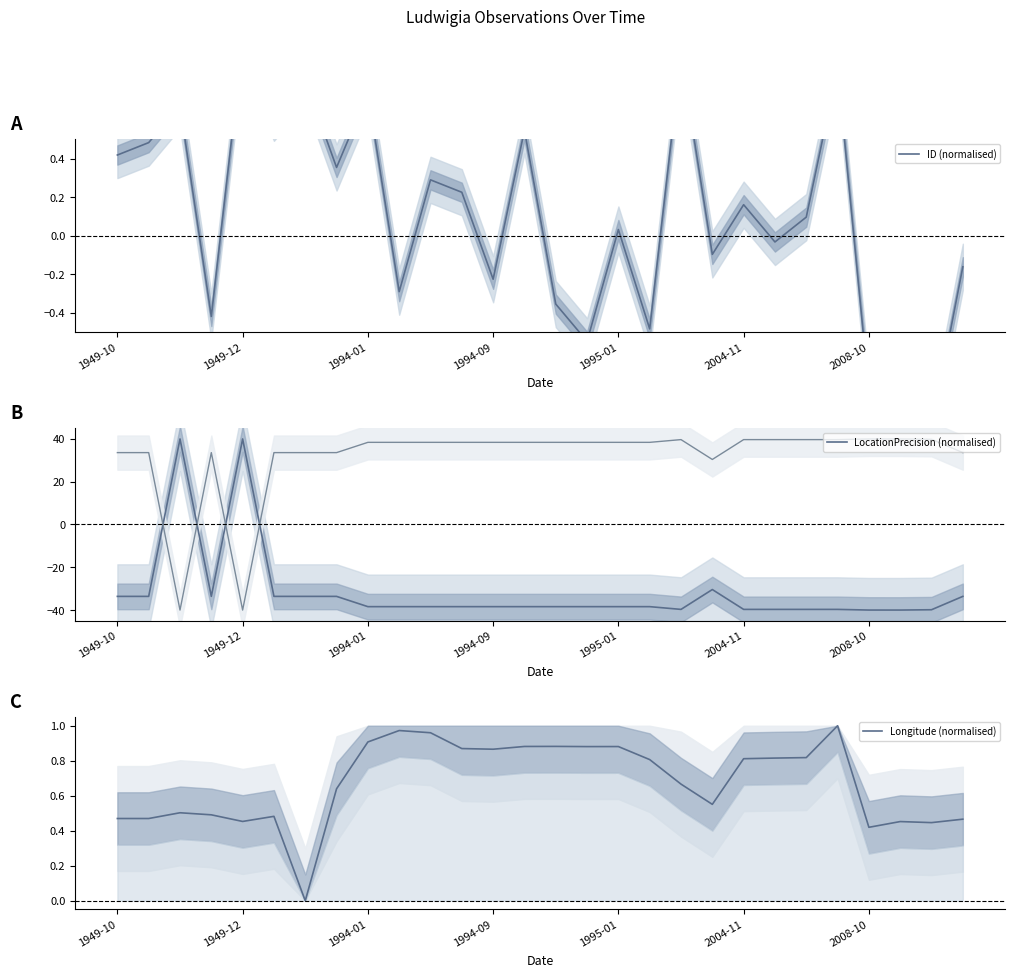

After their last crossing, which series has the higher values: ID (normalised) or Longitude (normalised)?

Longitude (normalised)